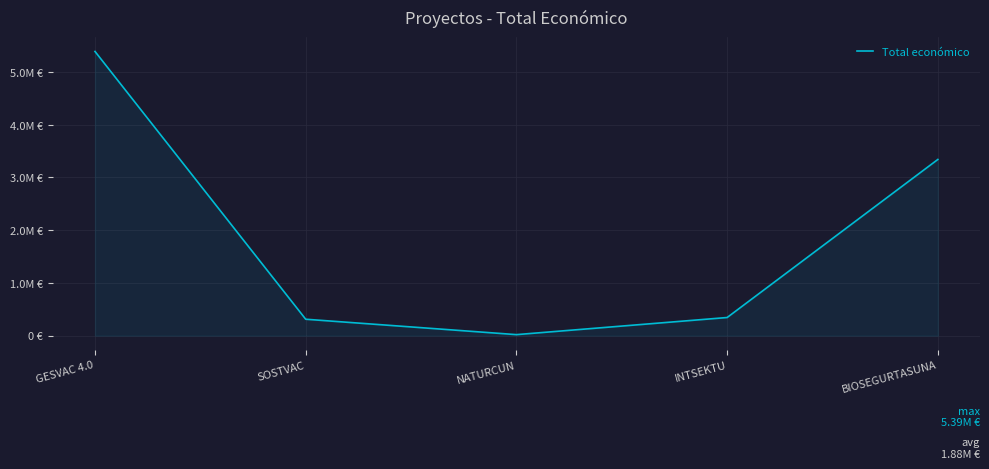

Where does the data first go above 344243?

GESVAC 4.0